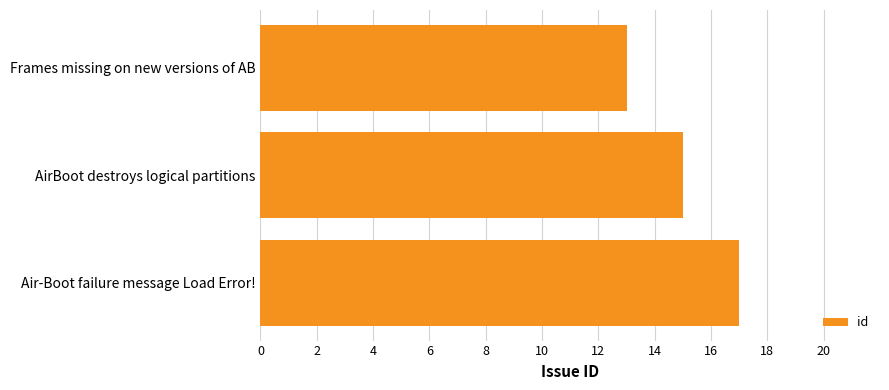

Is it true that the value at AirBoot destroys logical partitions is 15?

True